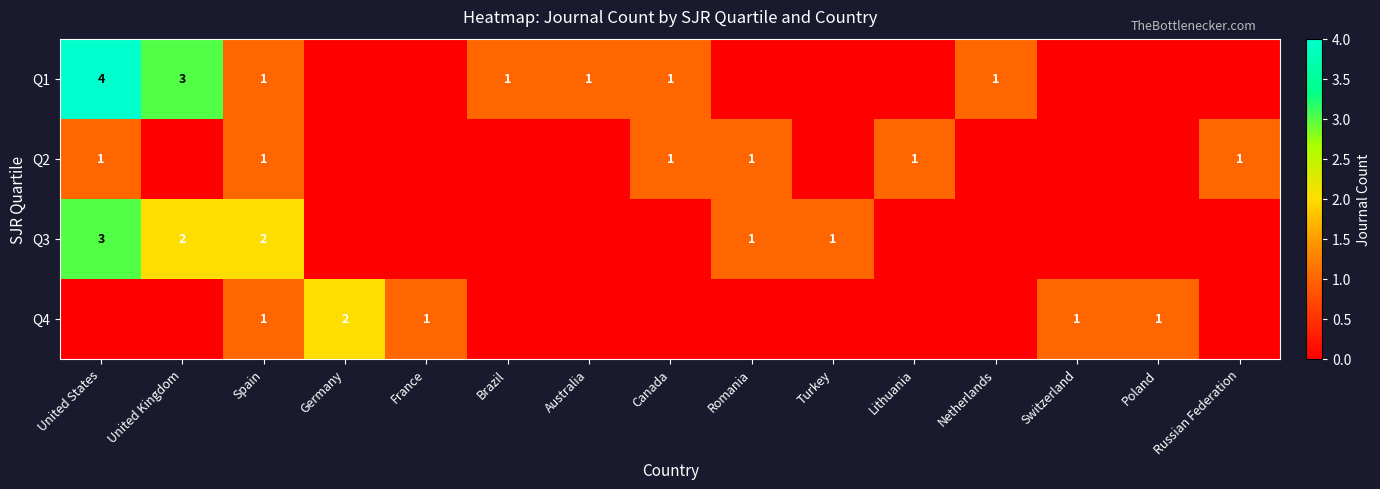

The Q4 series shows 1 at France. True or false?

True